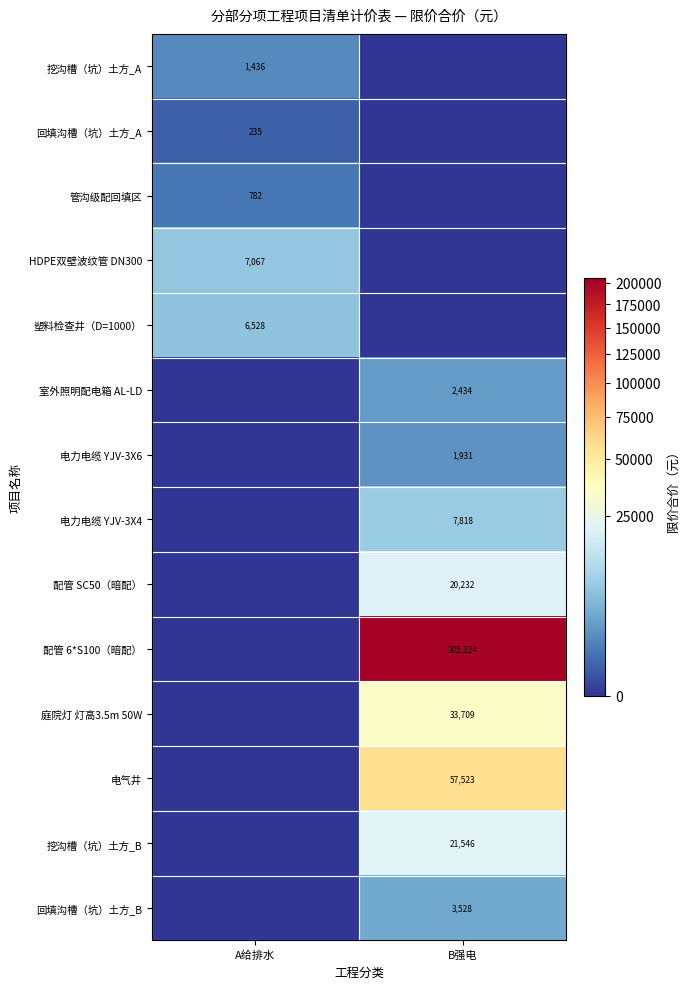

What is the spread (max minus min) of values at B强电?

205224.0